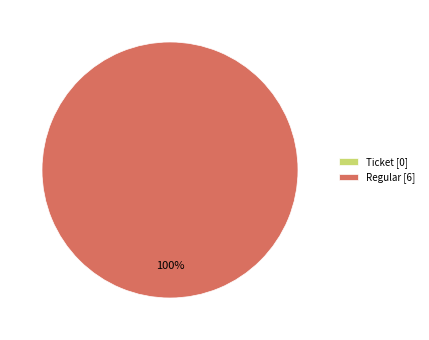

What is the smallest slice in the pie chart?

Ticket